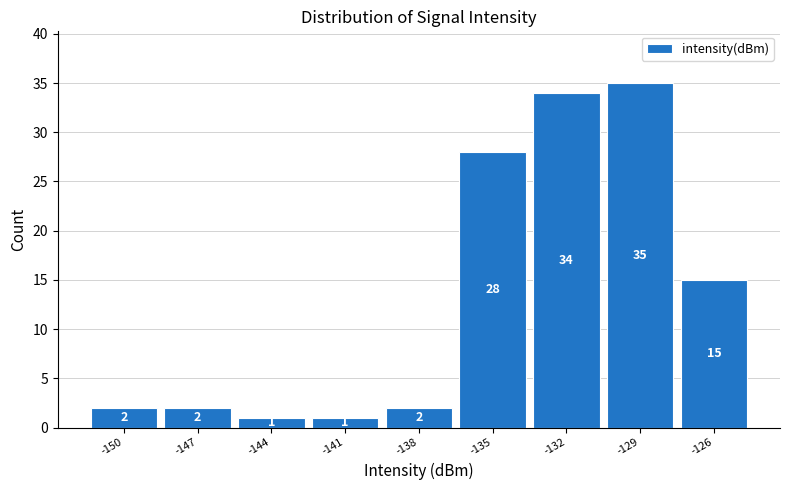

Reading right to left, transcribe all the data shown in this chart.

-126=15	-129=35	-132=34	-135=28	-138=2	-141=1	-144=1	-147=2	-150=2